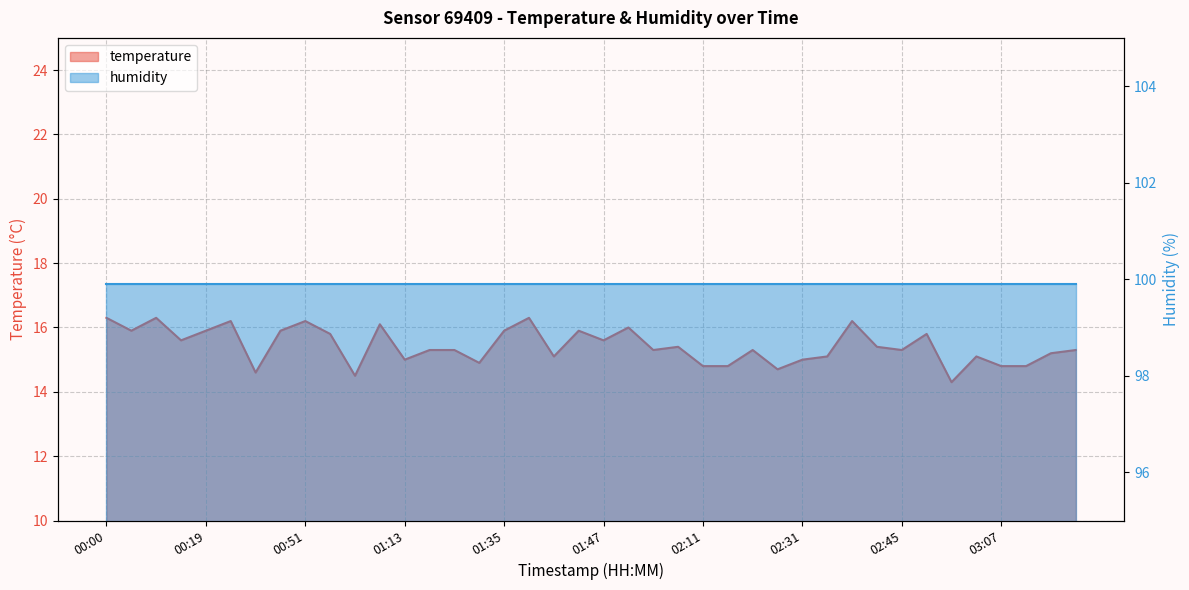

What is the value of the 33rd point from the left?

15.3